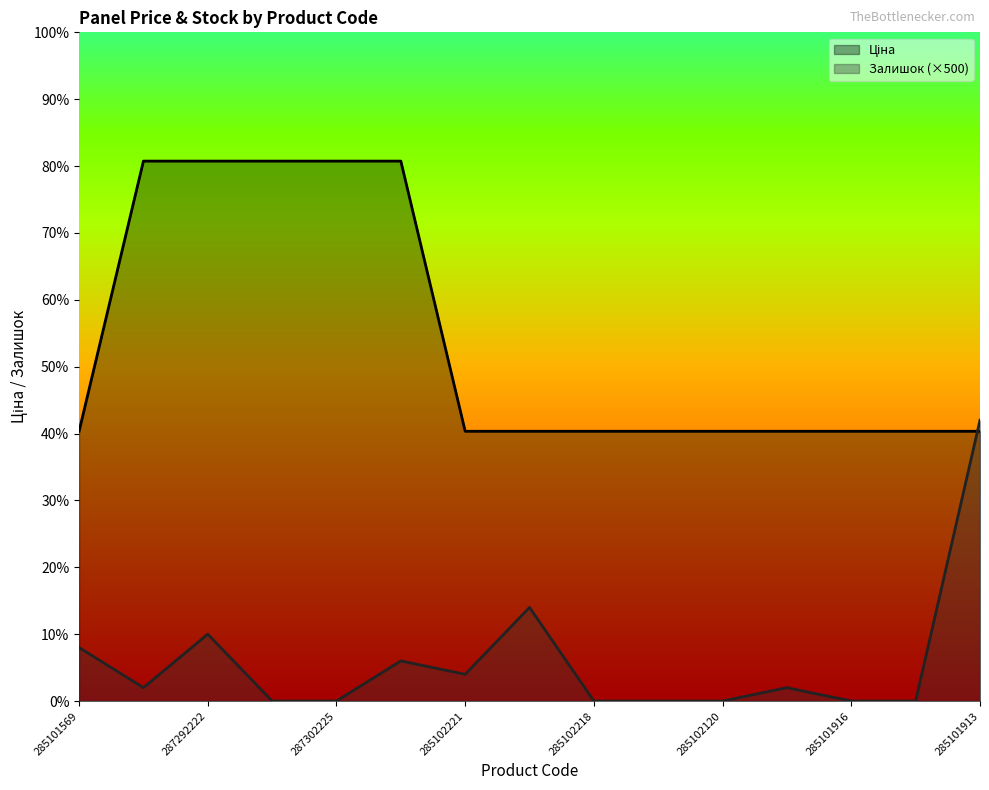

What are all the series names shown in the legend?

Ціна, Залишок